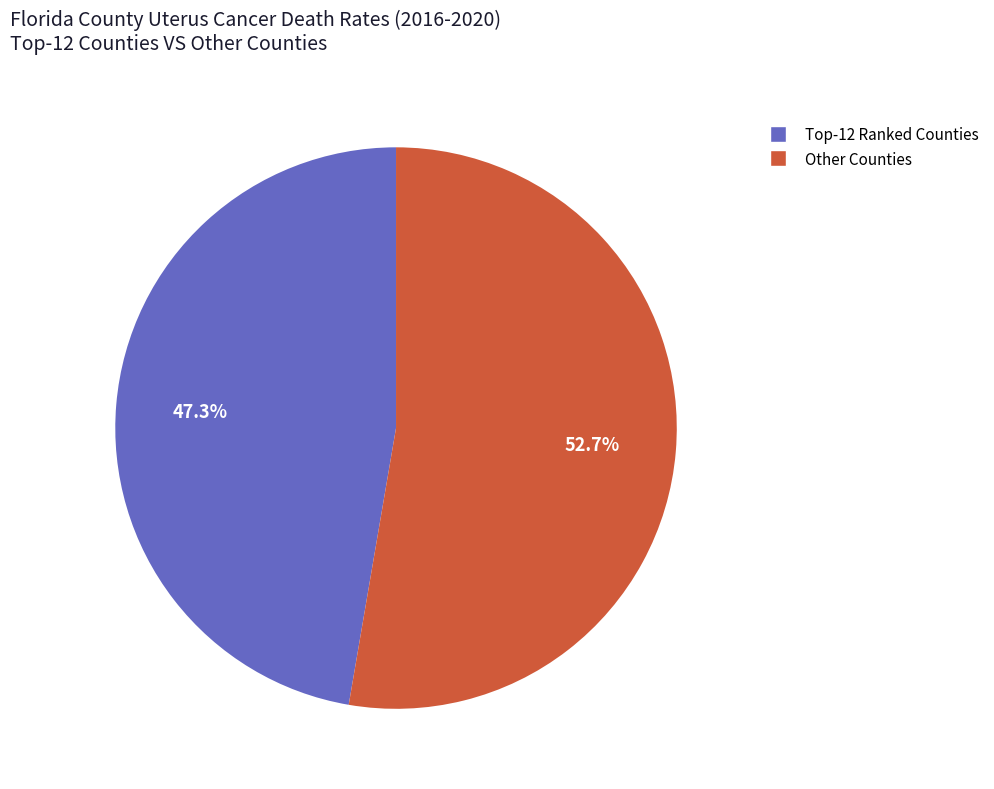

Does any single category account for the majority?

Yes